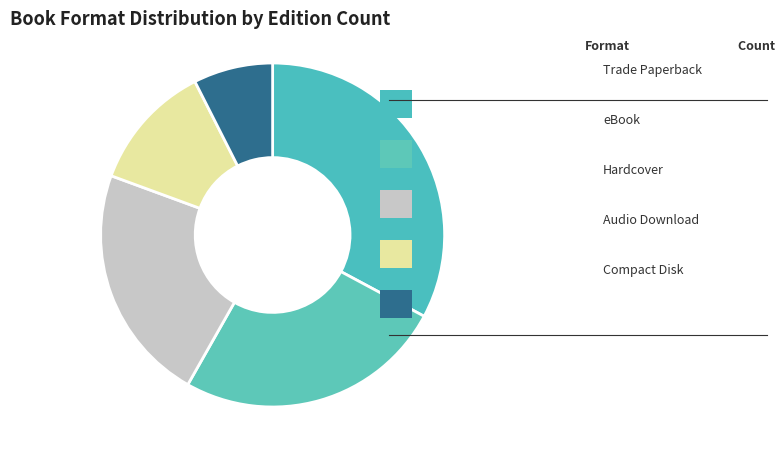

Rank the categories by value from highest to lowest.

Trade Paperback, eBook, Hardcover, Audio Download, Compact Disk